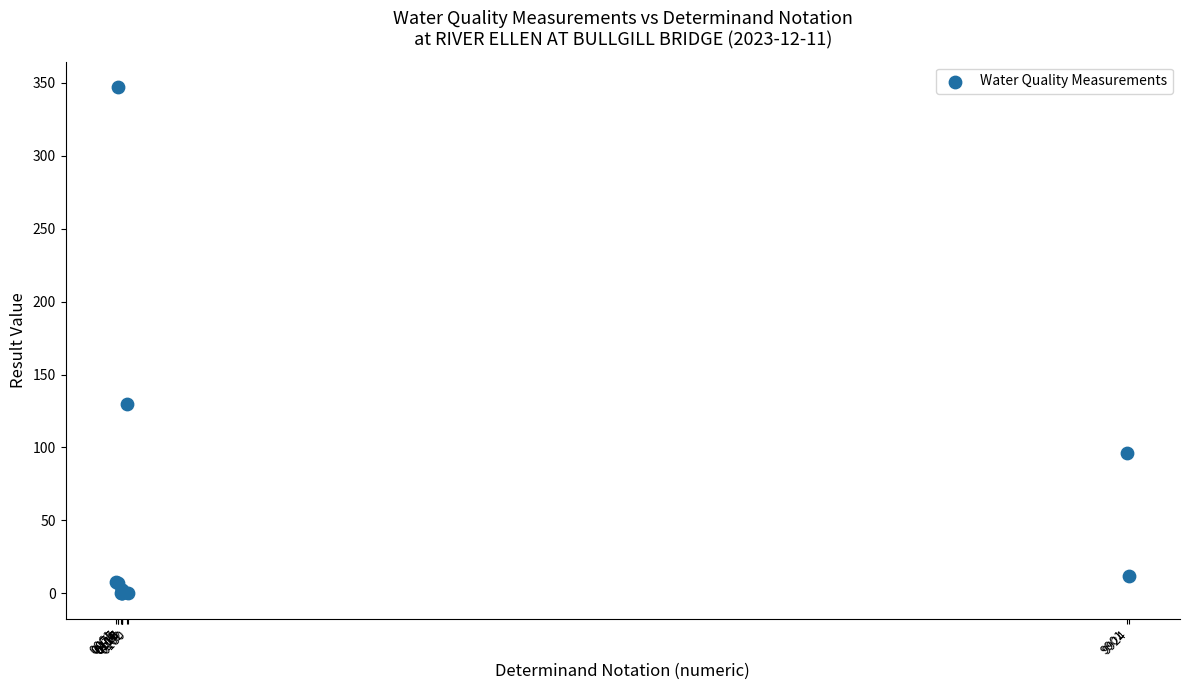

What Y value in the scatter plot is closest to 173?

130.0